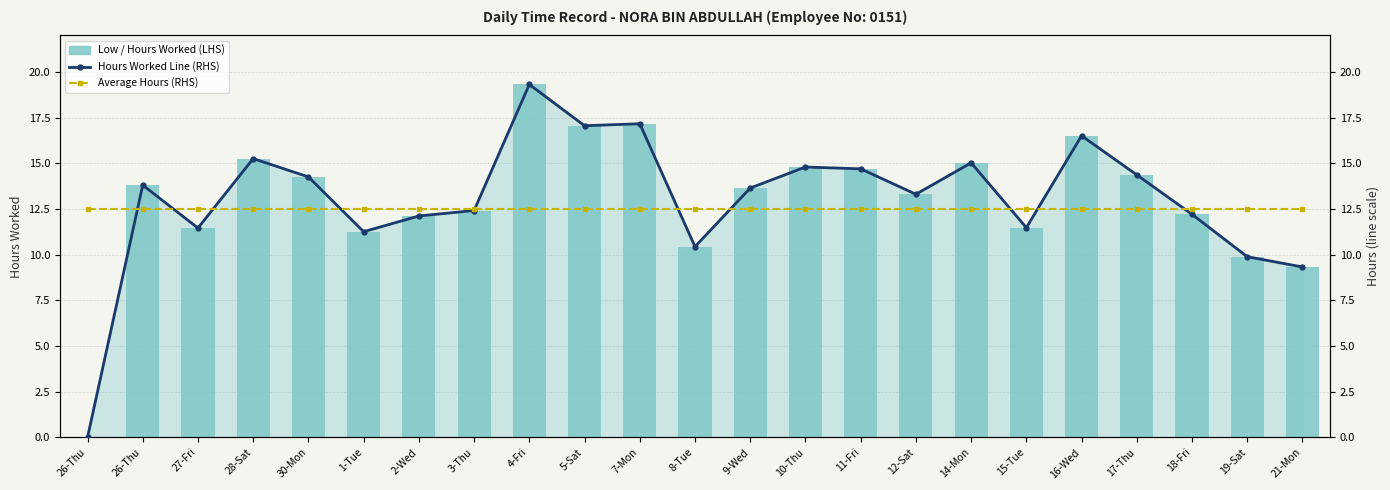

What is the label of the 1st bar from the right?

21-Mon